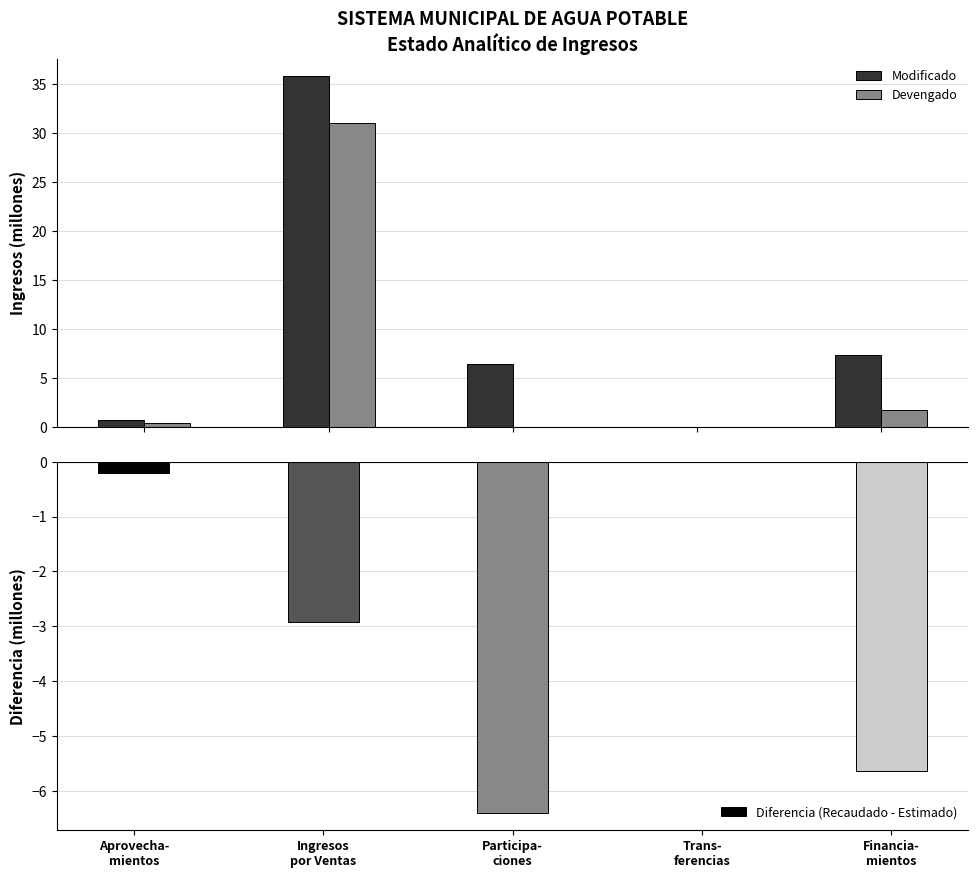

The value of Devengado at Trans-
ferencias is -18.8. True or false?

False